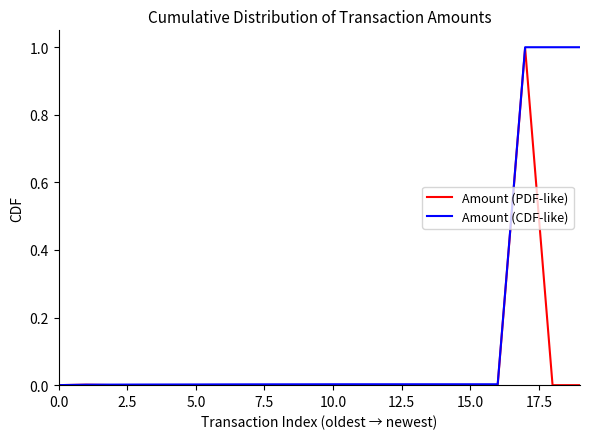

Which series has the largest total across all categories?

Amount (CDF-like)